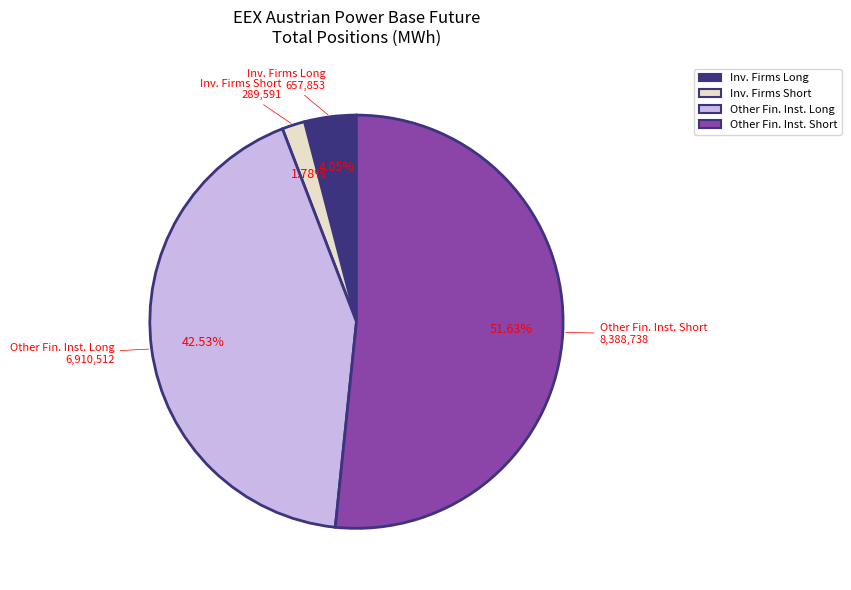

What is the largest slice in the pie chart?

Other Fin. Inst. Short